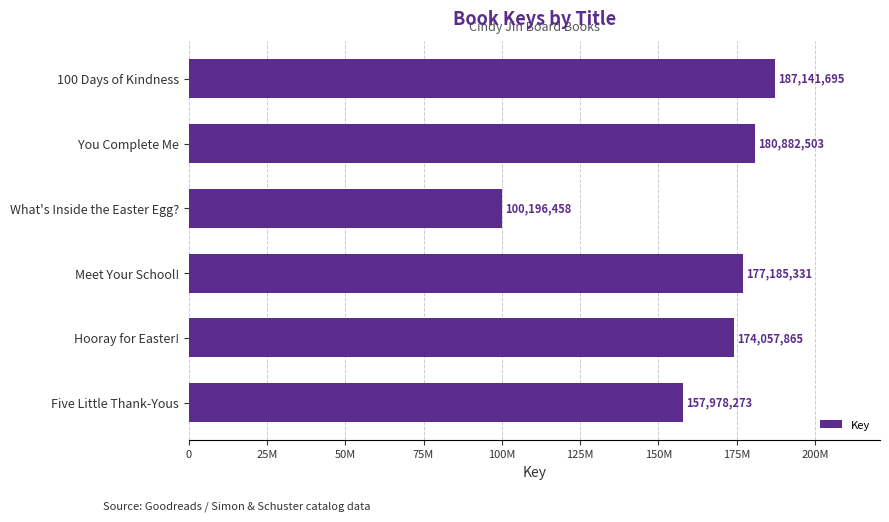

Does the chart contain any negative values?

No